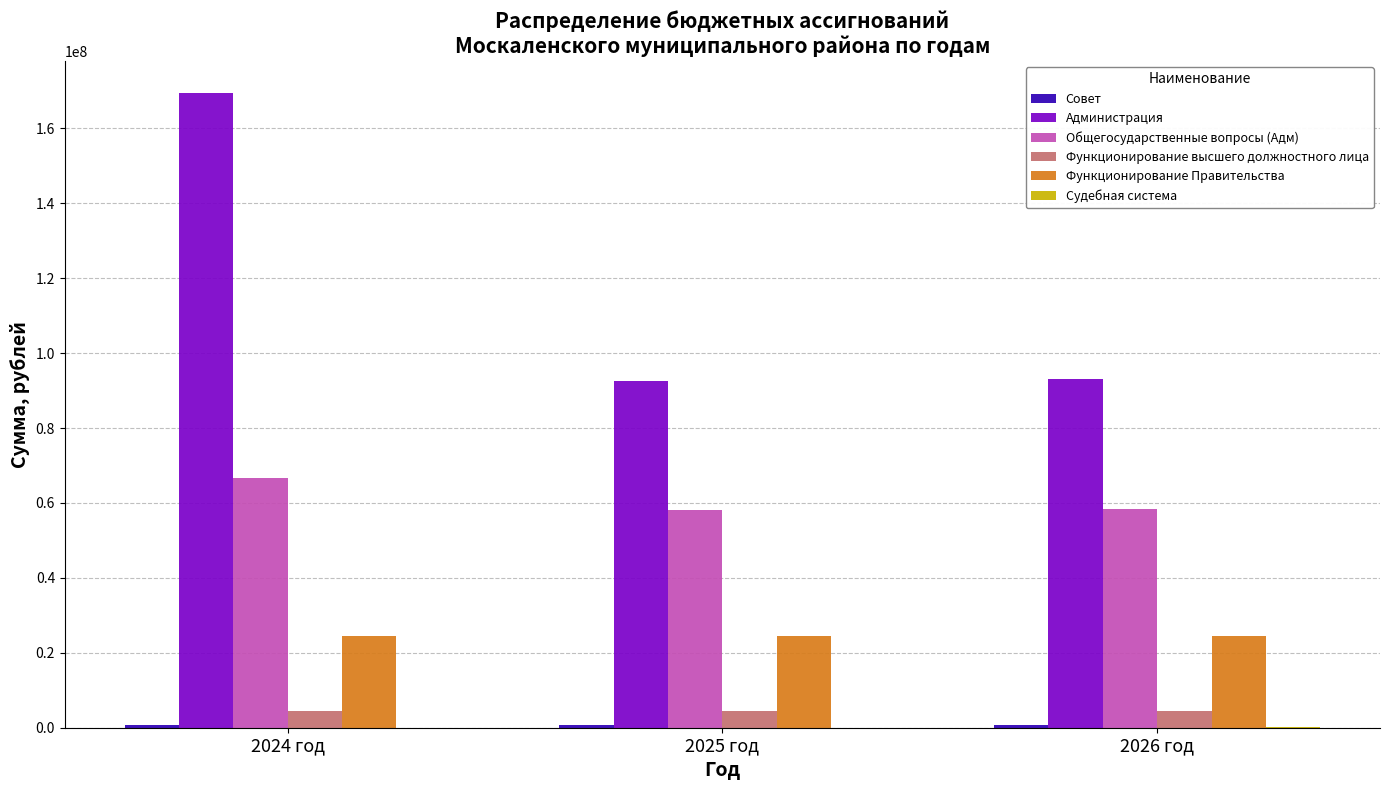

Between 2024 год and 2025 год, which series saw the biggest shift?

Администрация